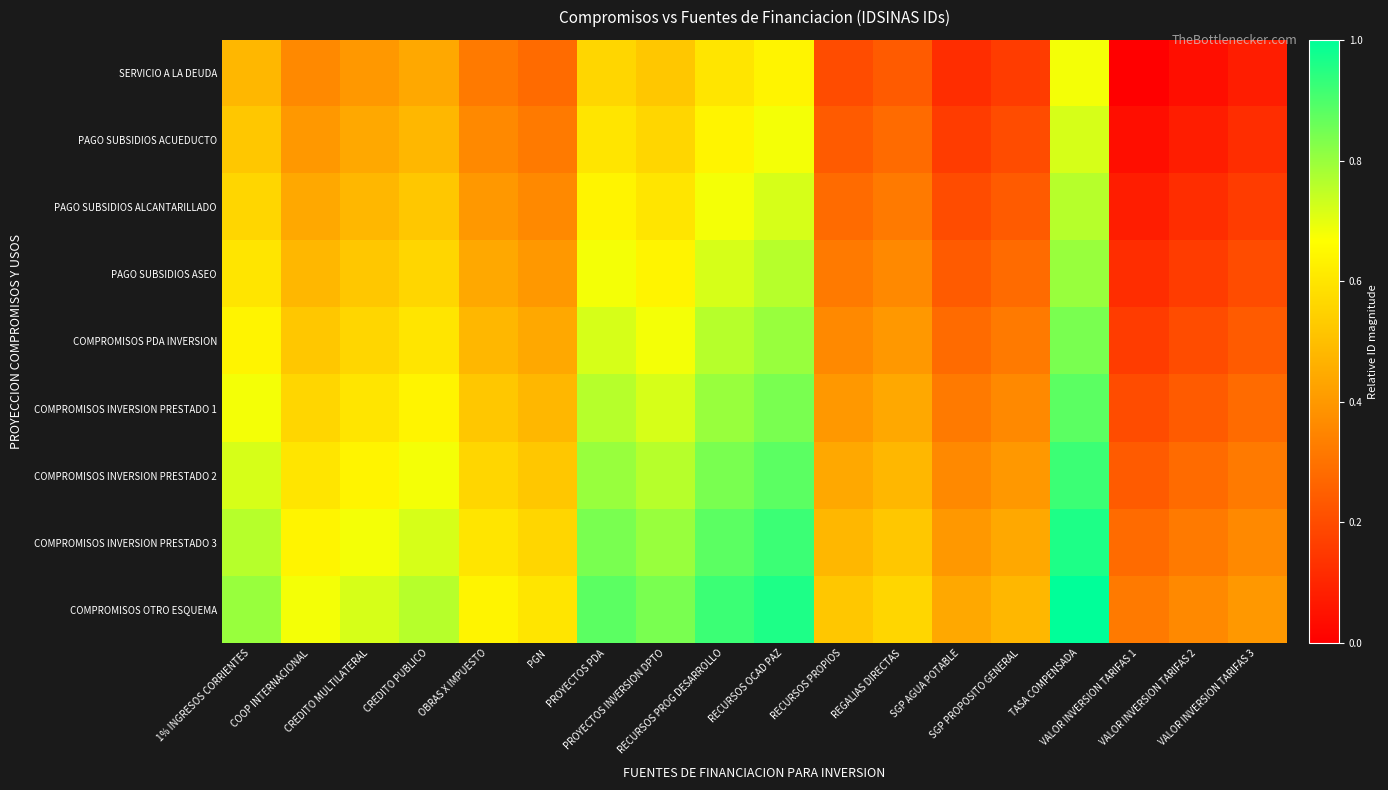

At OBRAS X IMPUESTO, list the series in order from largest to smallest.

COMPROMISOS OTRO ESQUEMA, COMPROMISOS INVERSION PRESTADO 3, COMPROMISOS INVERSION PRESTADO 2, COMPROMISOS INVERSION PRESTADO 1, COMPROMISOS PDA INVERSION, PAGO SUBSIDIOS ASEO, PAGO SUBSIDIOS ALCANTARILLADO, PAGO SUBSIDIOS ACUEDUCTO, SERVICIO A LA DEUDA